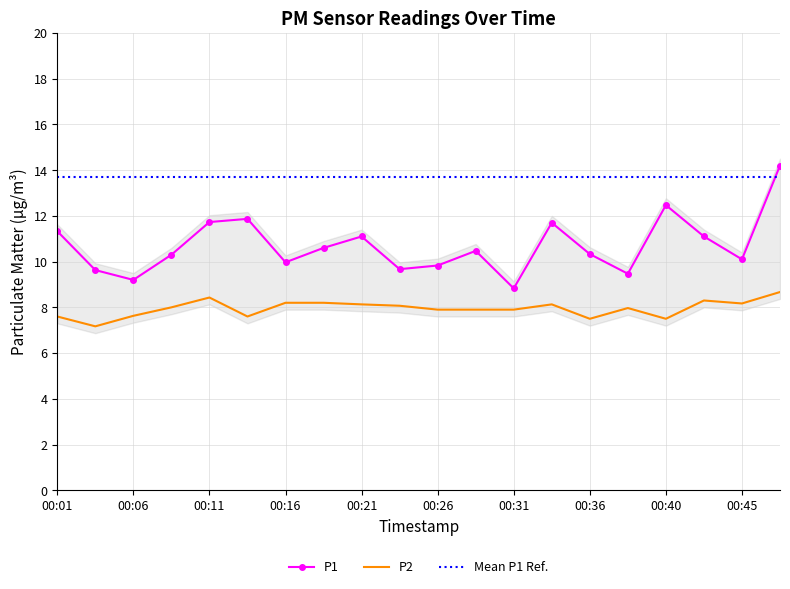

True or false: P1 and P2 intersect in this chart.

False